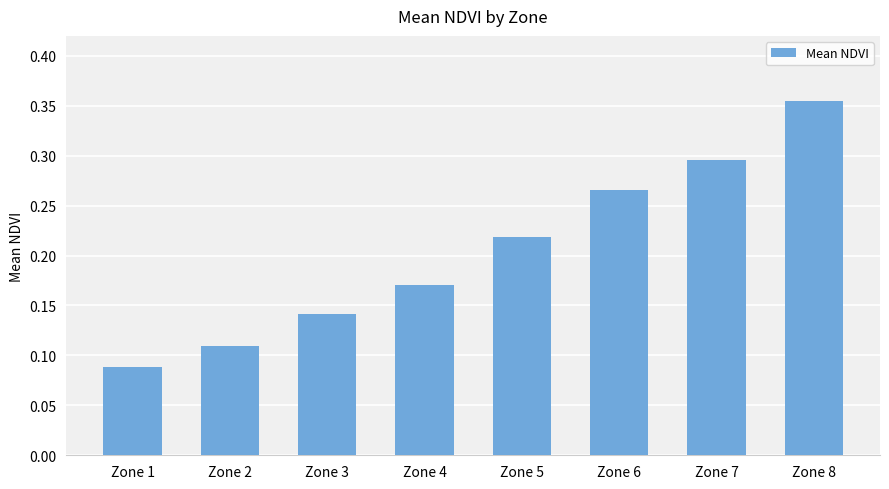

Which label corresponds to the largest value in the chart?

Zone 8